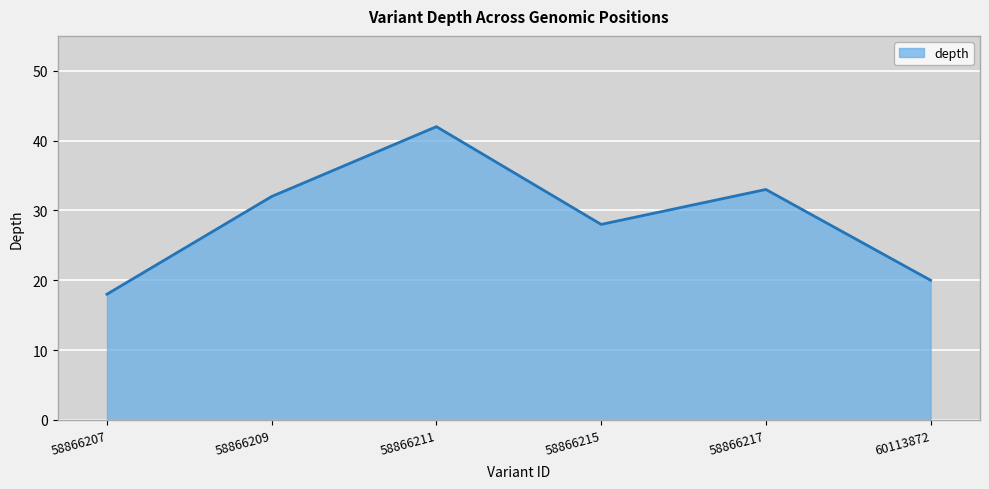

Which category has the highest value across all series?

58866211